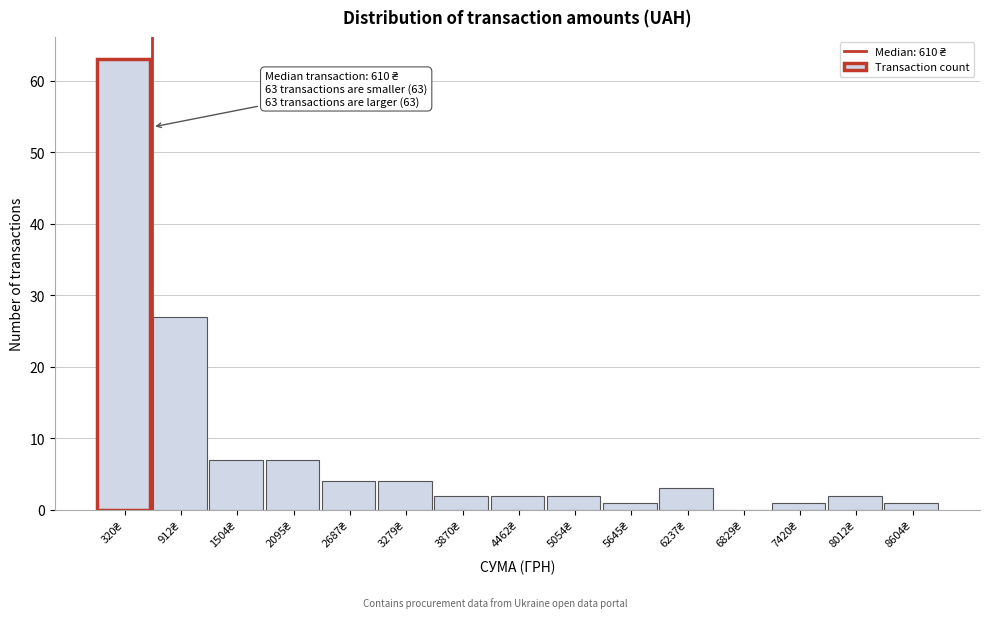

Over which range of the x-axis is the bar tallest?

0 to 600